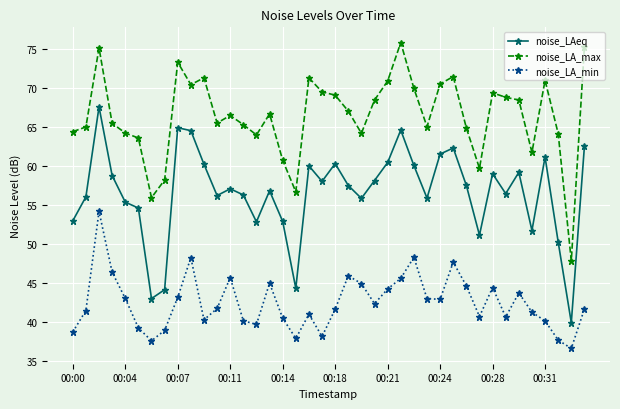

Which series has the largest total across all categories?

noise_LA_max